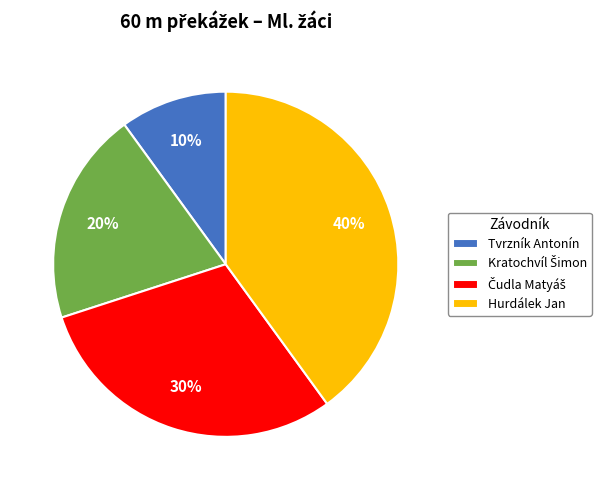

True or false: Hurdálek Jan accounts for 40% of the total.

True